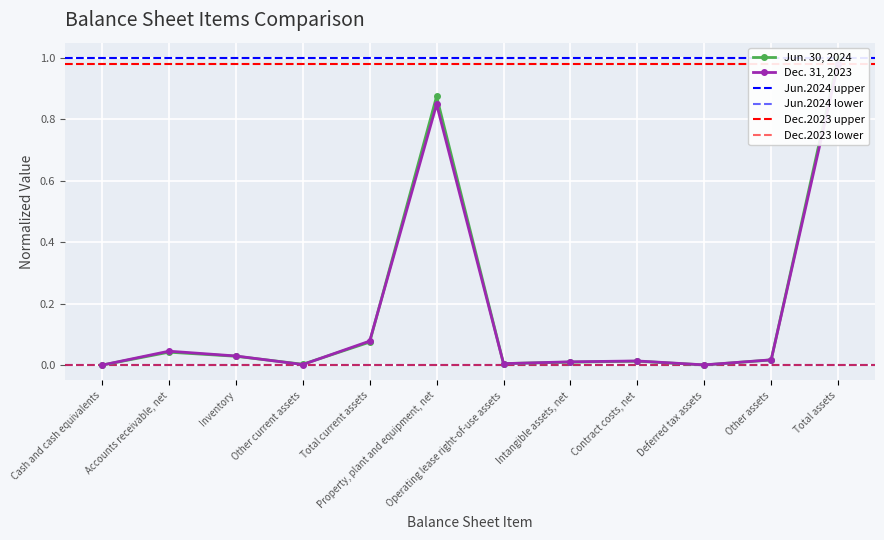

Which series has the largest total across all categories?

Jun. 30, 2024